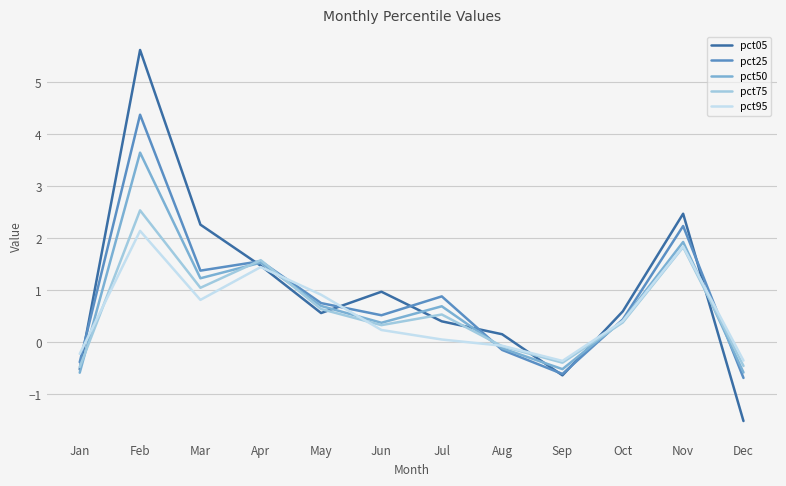

What are all the series names shown in the legend?

pct05, pct25, pct50, pct75, pct95